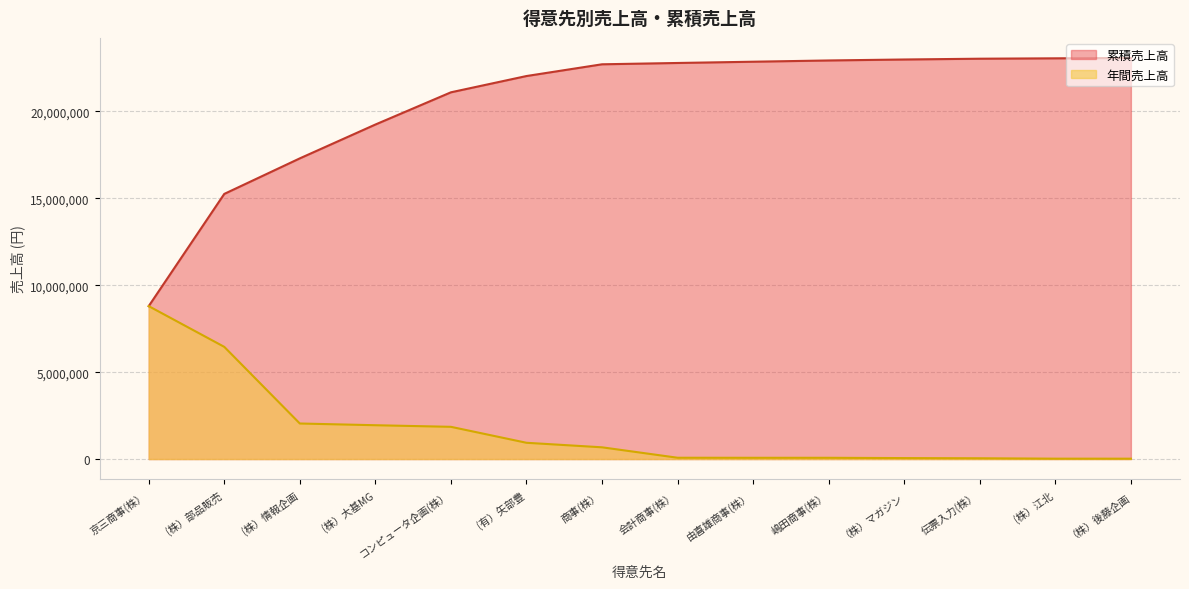

What is the total value across all series at 伝票入力(株）?

23082210